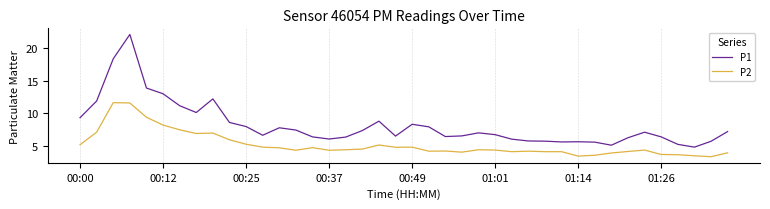

Which series has the widest spread of values?

P1